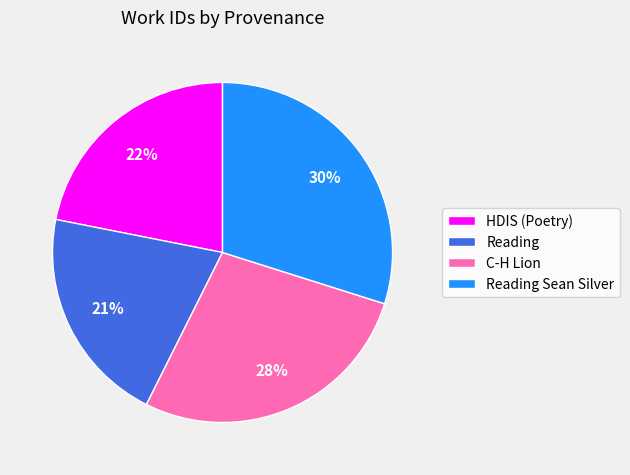

Is Reading Sean Silver the majority of the pie?

No